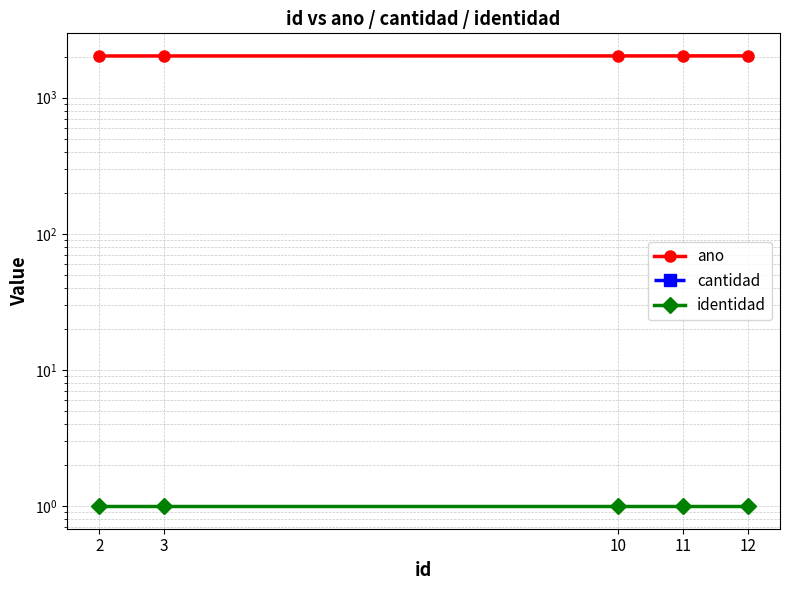

Reading left to right, transcribe all the data shown in this chart.

ano: 12=2023	11=2022	10=2021	3=2020	2=2019
cantidad: 12=0	11=0	10=0	3=0	2=0
identidad: 12=1	11=1	10=1	3=1	2=1